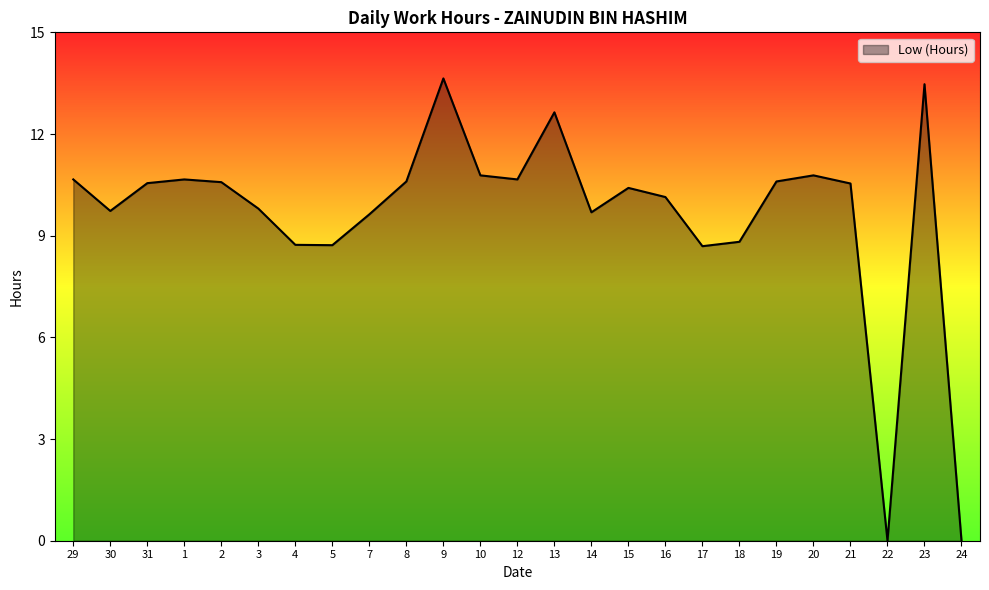

What is the sum of the values at 7 and 10?

20.4